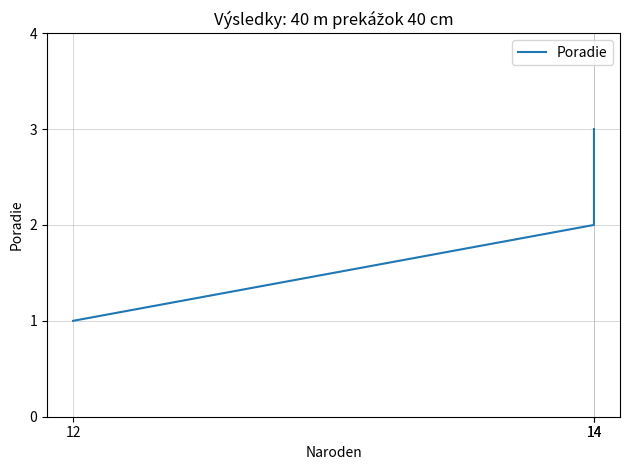

What is the approximate value at 14?

3